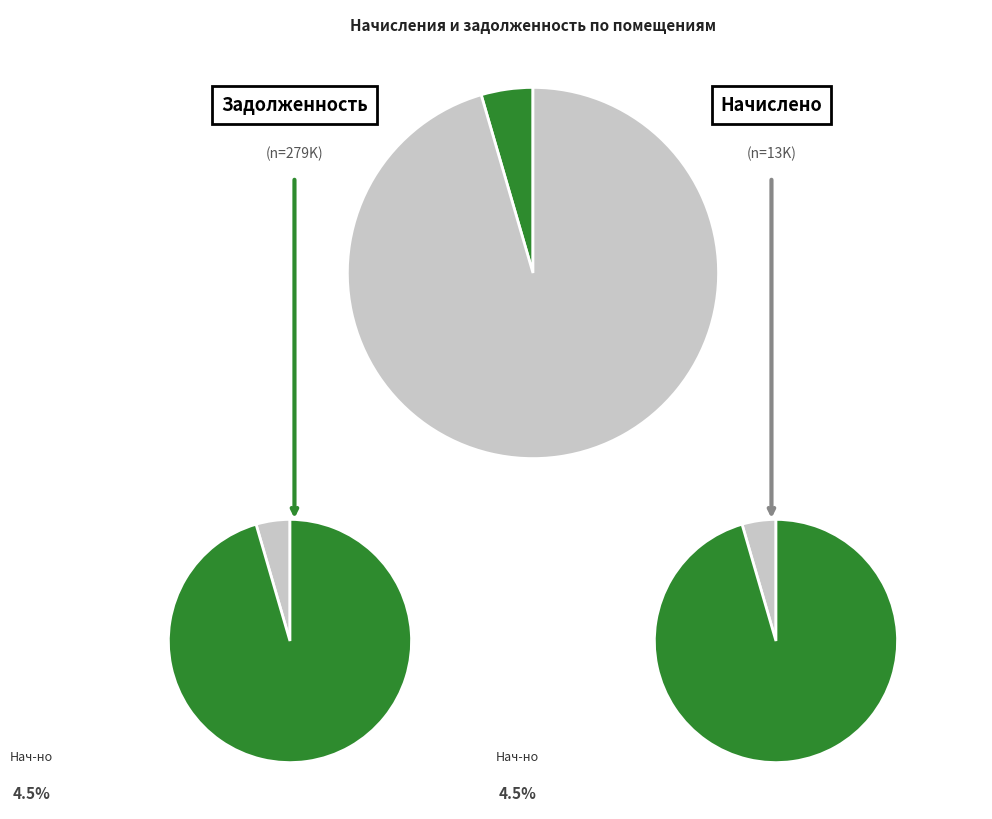

True or false: 2 accounts for 1% of the total.

False